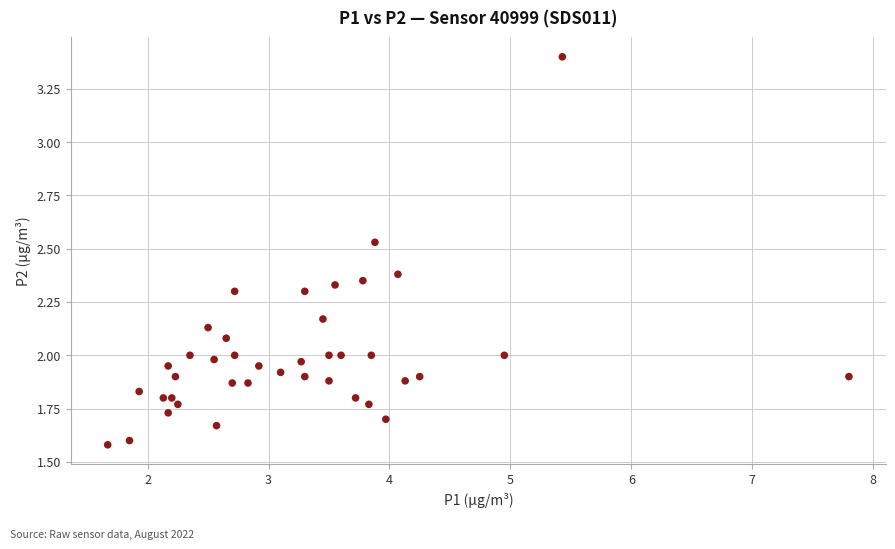

What is the range of X values (max minus min)?

6.1